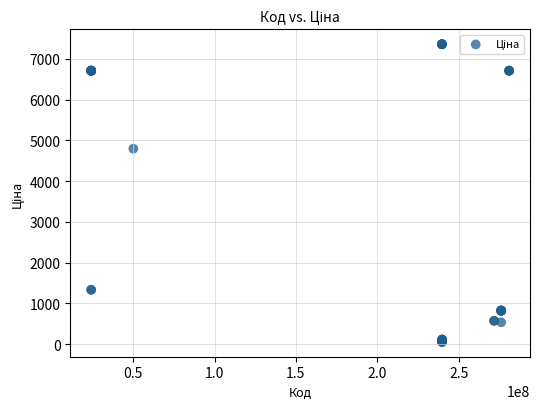

What Y value in the scatter plot is closest to 3707?

4796.4